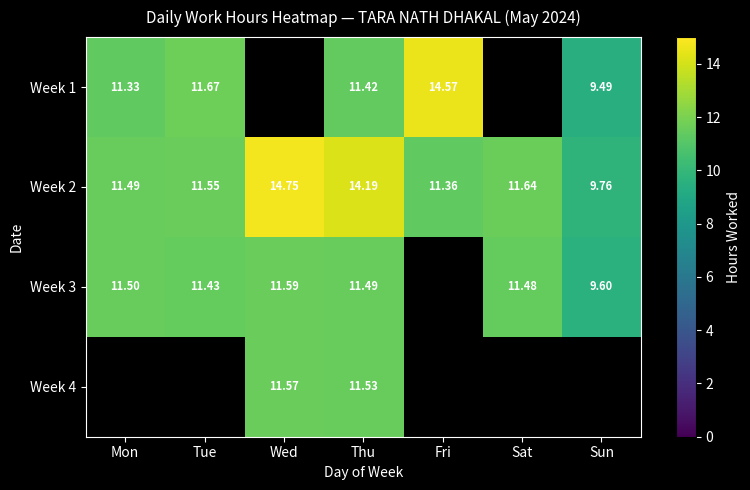

What is the total value across all series at Thu?

48.6